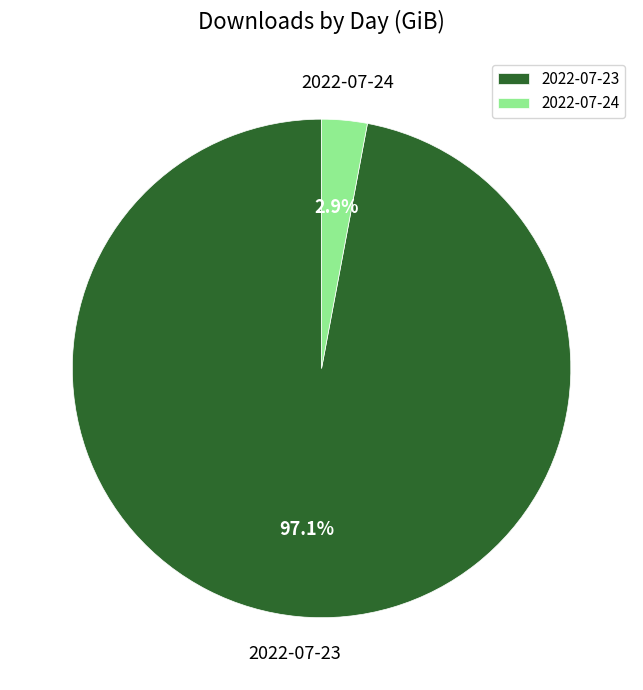

Is it true that 2022-07-23 is 97% of the pie?

True